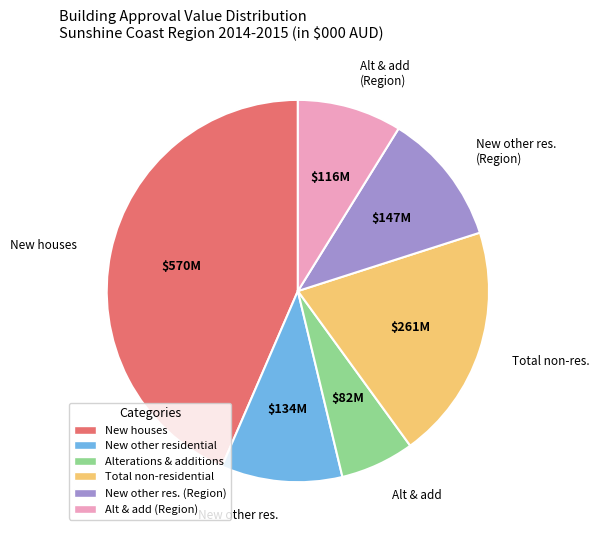

Is there a majority slice in this chart?

No